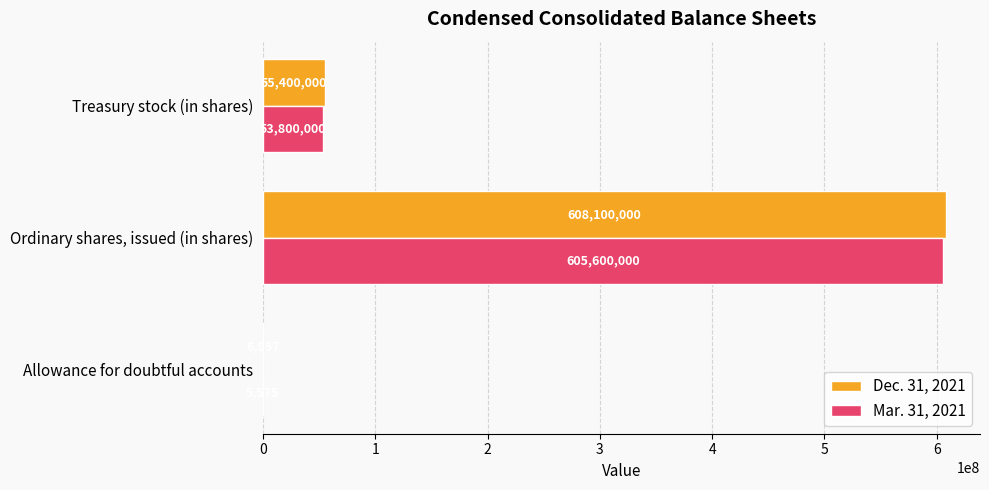

Is it true that Dec. 31, 2021 equals 55400000 at Treasury stock (in shares)?

True